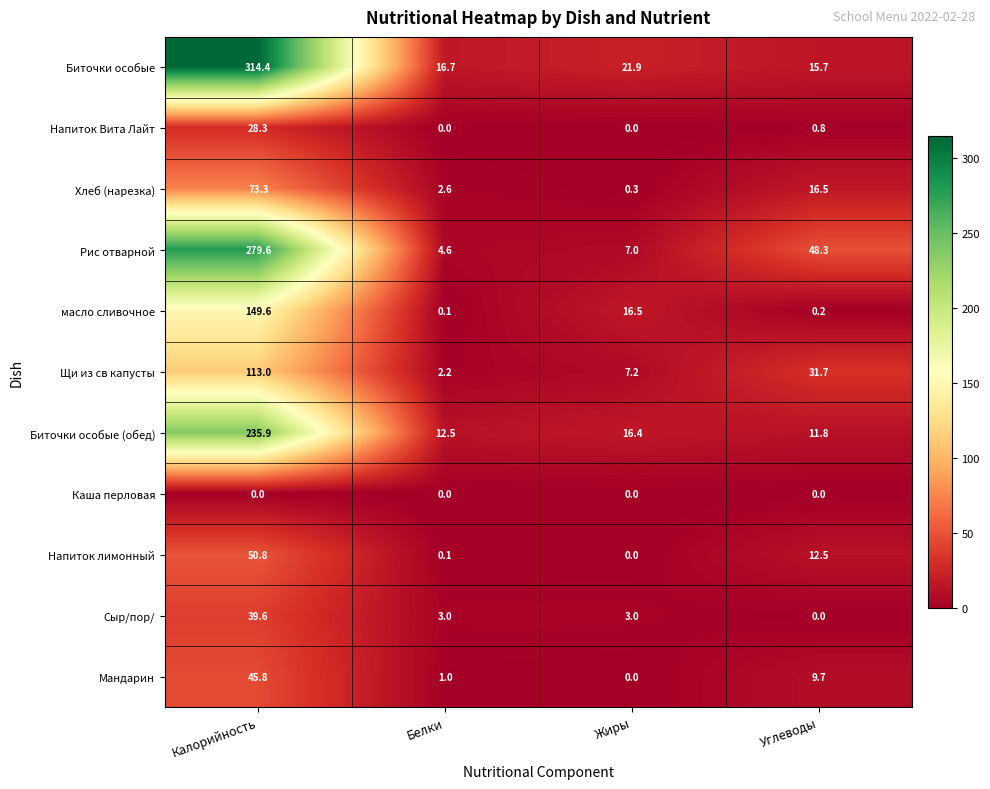

Where is Щи из св капусты nearest to the value 57?

Углеводы